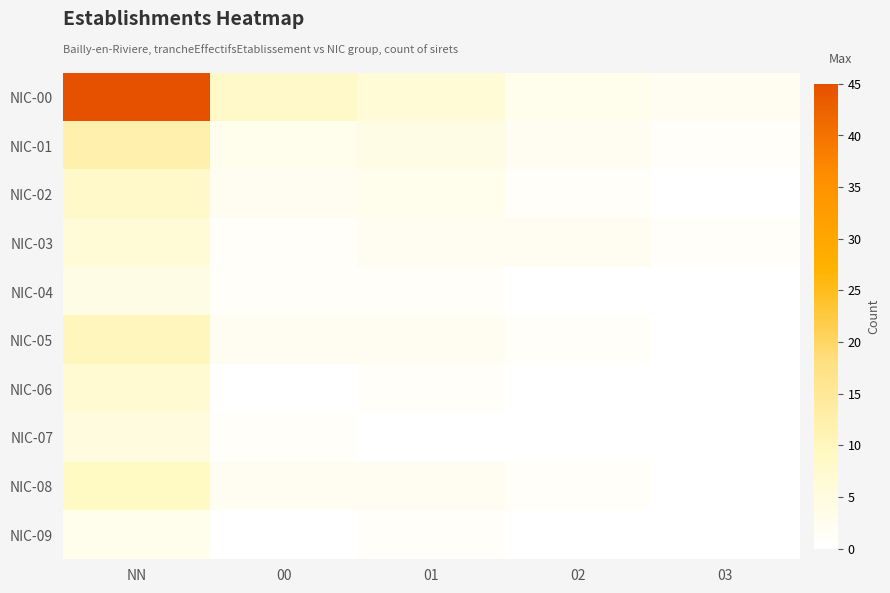

Reading left to right, what are all the values shown in this chart?

NIC-00: NN=45	00=8	01=6	02=3	03=2
NIC-01: NN=12	00=3	01=4	02=2	03=1
NIC-02: NN=8	00=2	01=3	02=1	03=0
NIC-03: NN=6	00=1	01=2	02=2	03=1
NIC-04: NN=4	00=1	01=1	02=0	03=0
NIC-05: NN=10	00=2	01=2	02=1	03=0
NIC-06: NN=7	00=0	01=1	02=0	03=0
NIC-07: NN=5	00=1	01=0	02=0	03=0
NIC-08: NN=9	00=2	01=2	02=1	03=0
NIC-09: NN=3	00=0	01=1	02=0	03=0